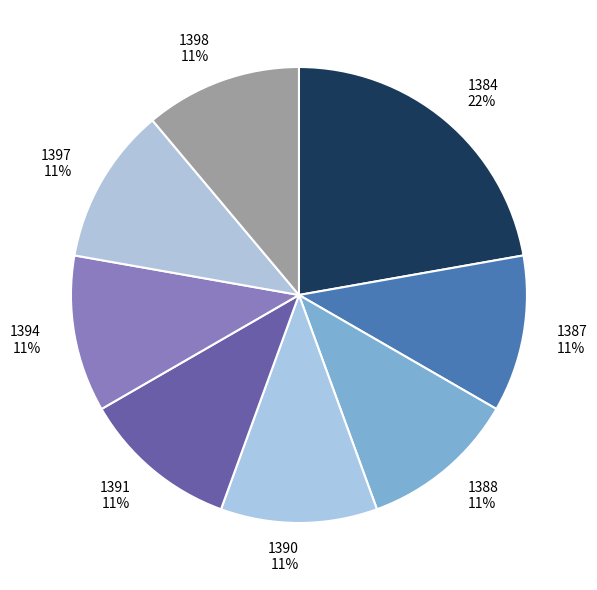

To the nearest percent, what is the difference between the largest and smallest slice percentages?

11%